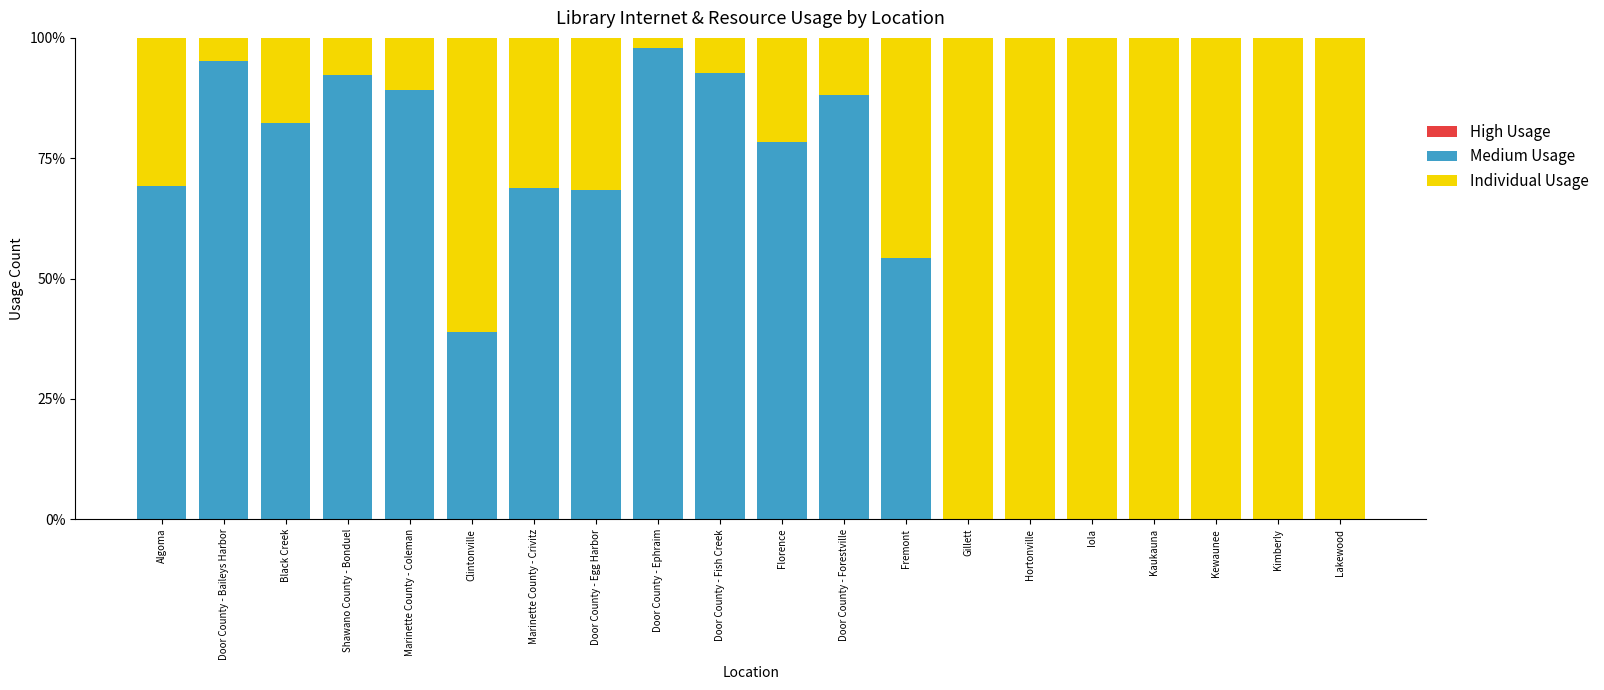

At which label does Medium Usage first exceed 68?

Algoma